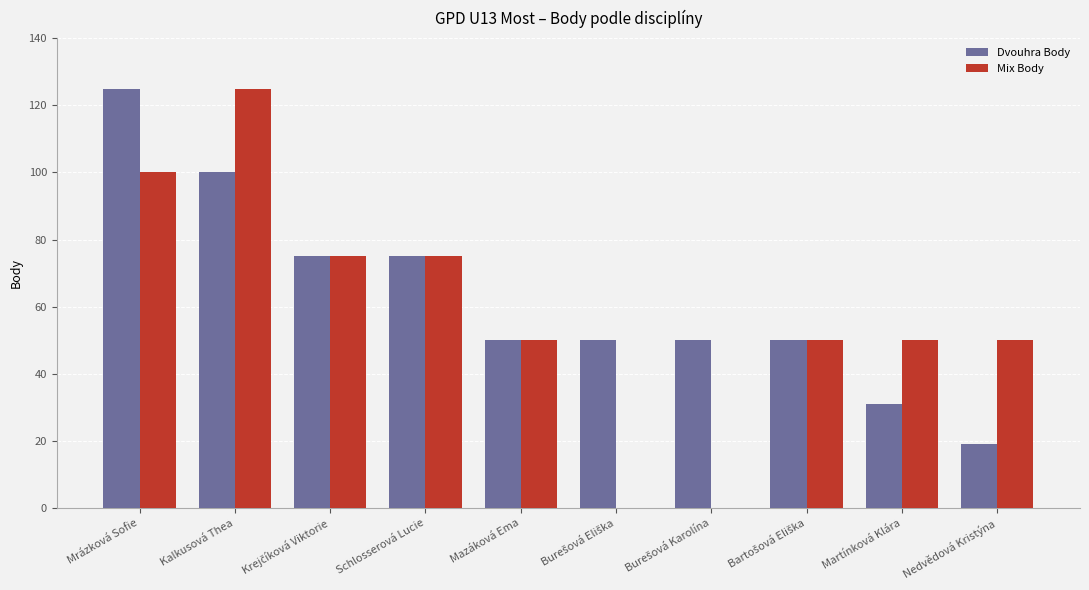

Which series has the largest range (max minus min)?

Mix Body